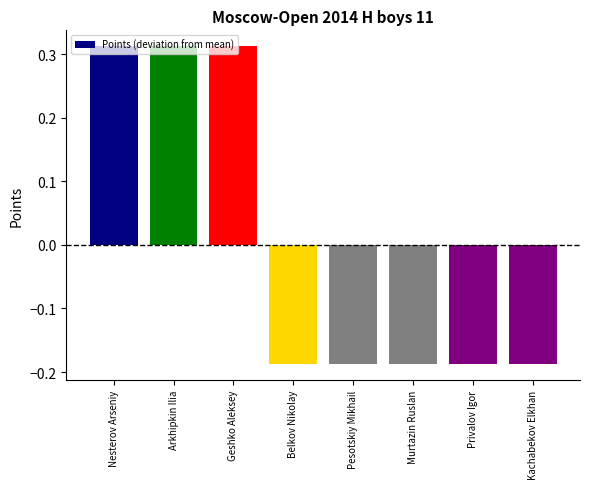

Is it true that the value at Arkhipkin Ilia is 0.1?

False